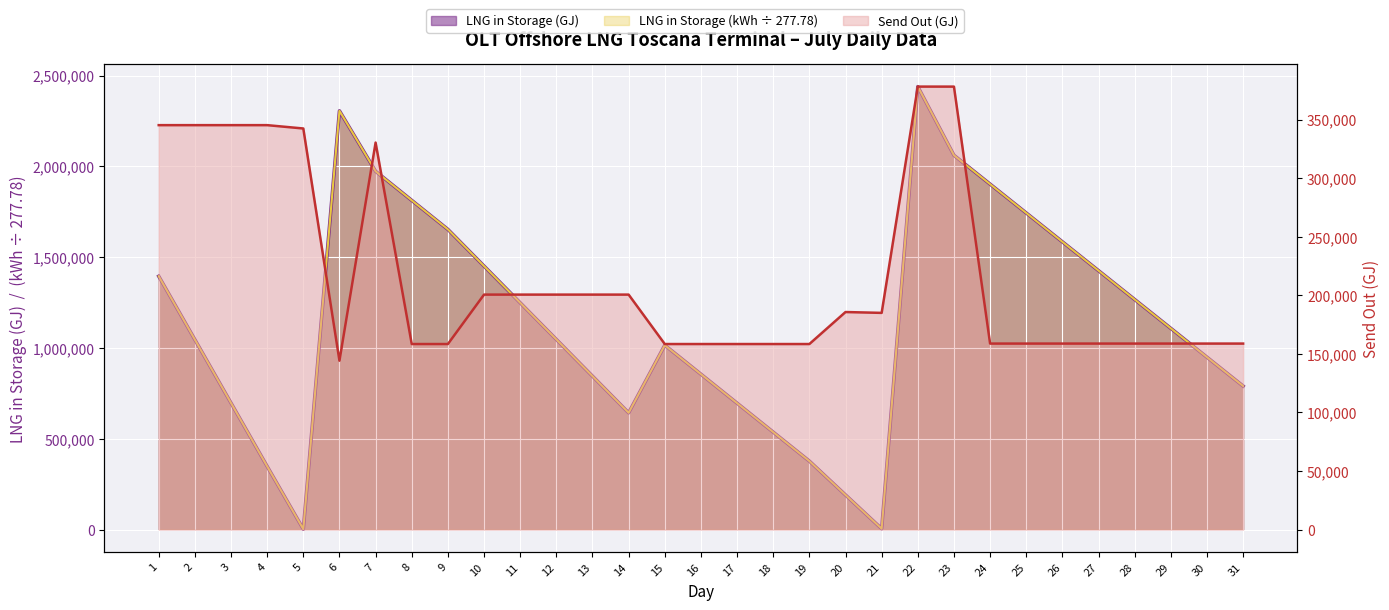

At which label is LNG in Storage (kWh) closest to 1220827?

11